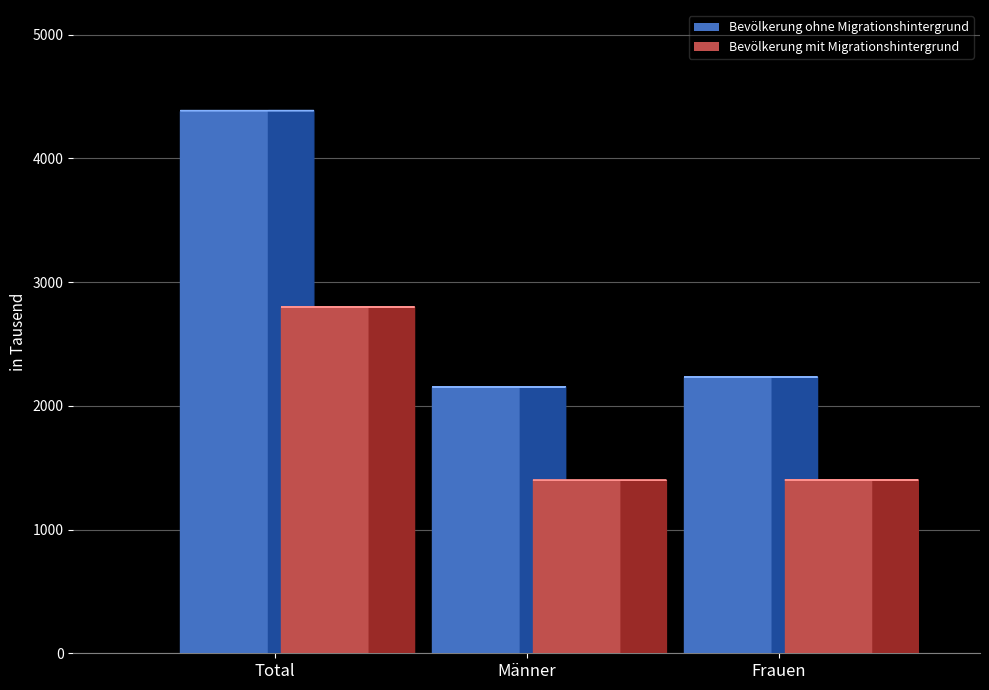

What is the sum of the Bevölkerung mit Migrationshintergrund values at Männer and Total?

4197.6